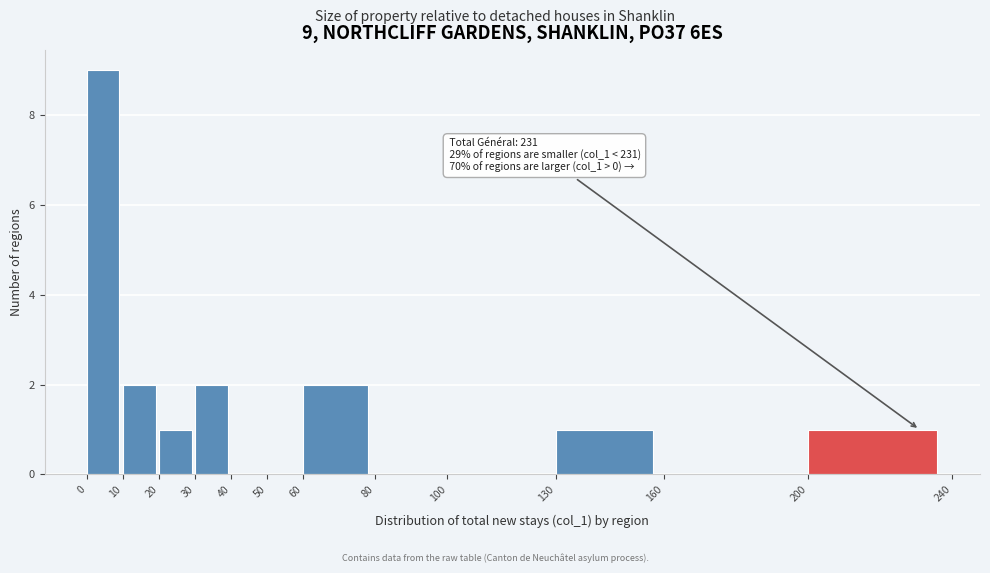

Which range on the x-axis has the tallest bar?

0 to 10